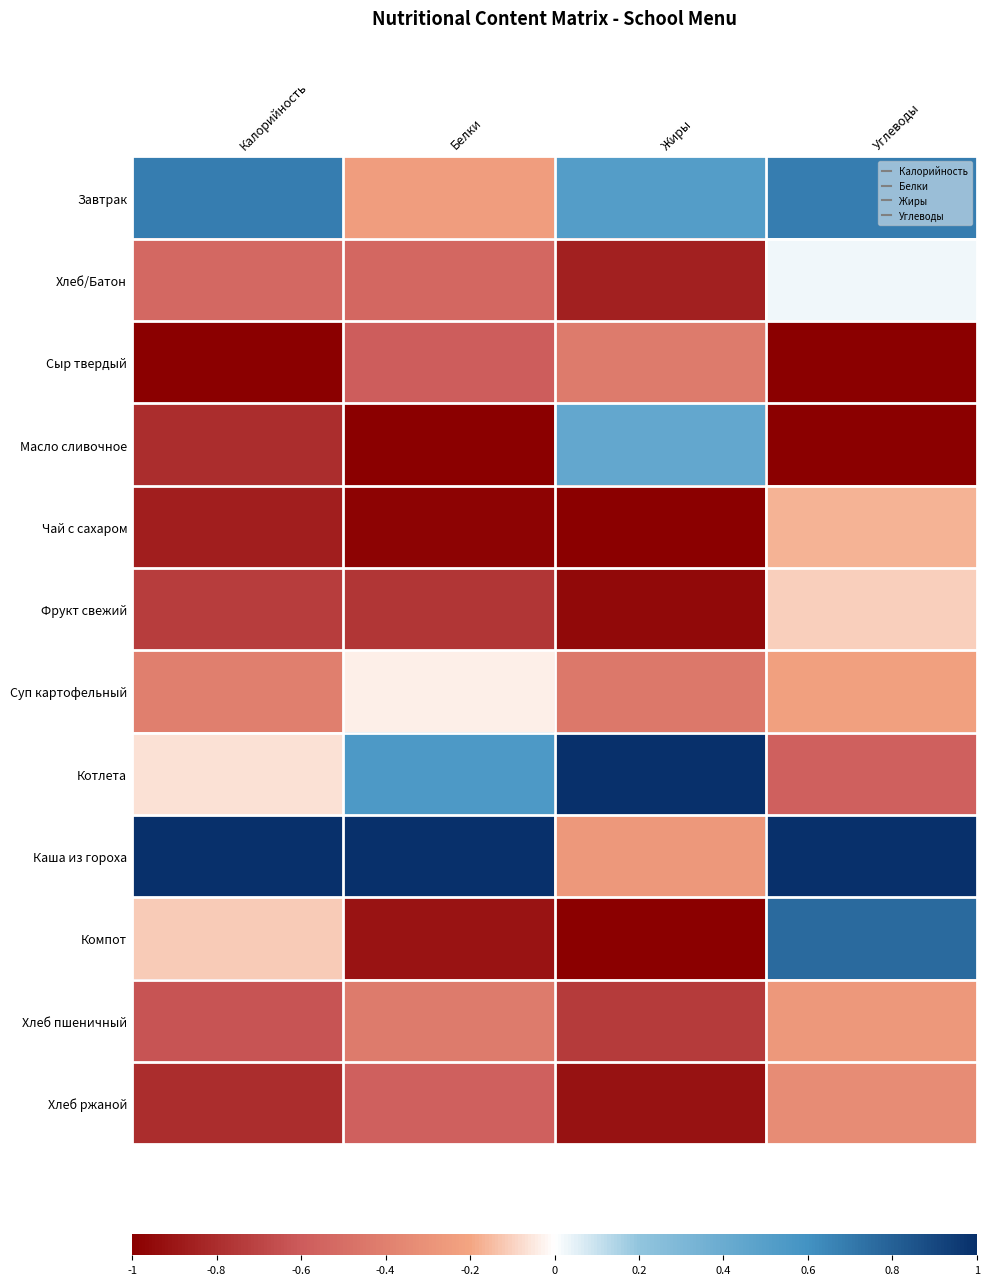

What is the minimum value shown in the chart?

-1.0